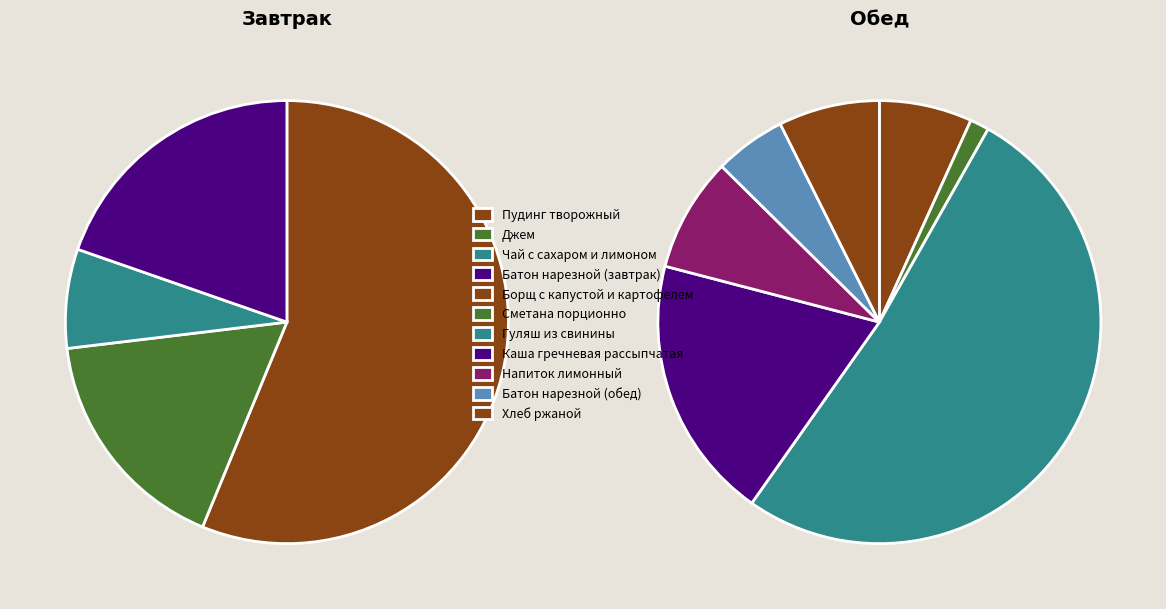

Count the number of slices in the pie.

11